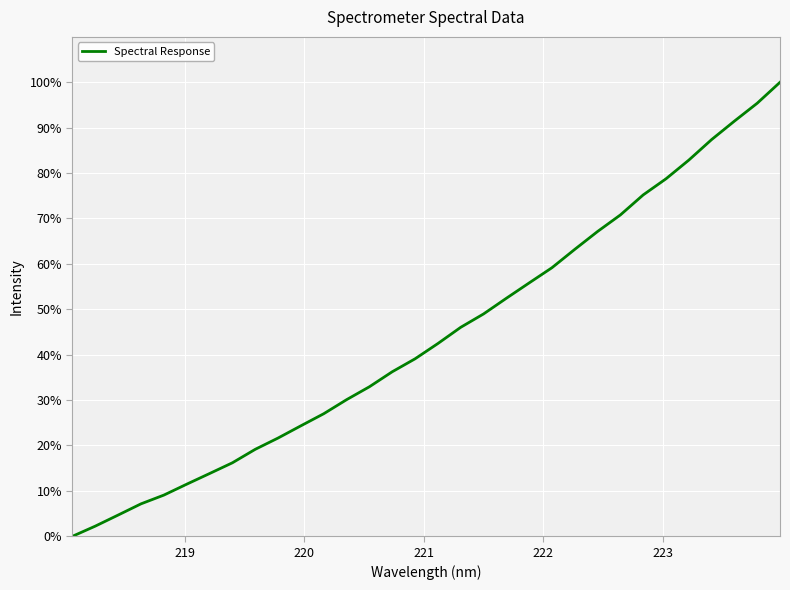

What is the greatest value displayed?

100.0